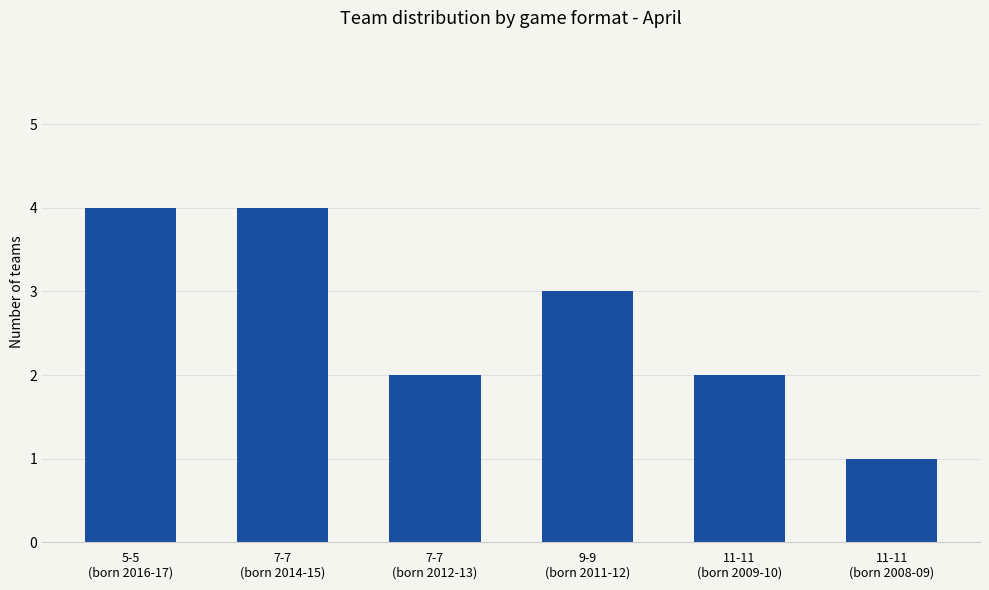

What is the difference between the maximum and second lowest values?

2